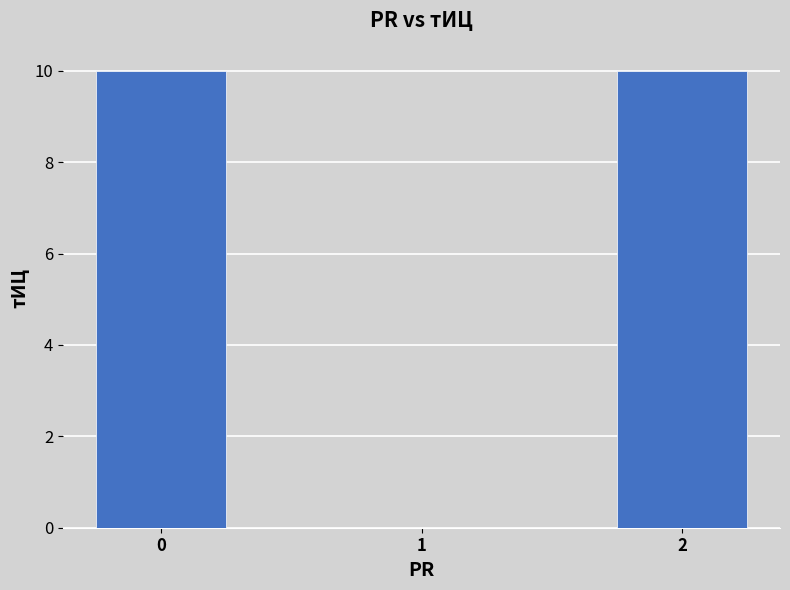

Approximately how many times larger is the value at 2 compared to 0?

1.0